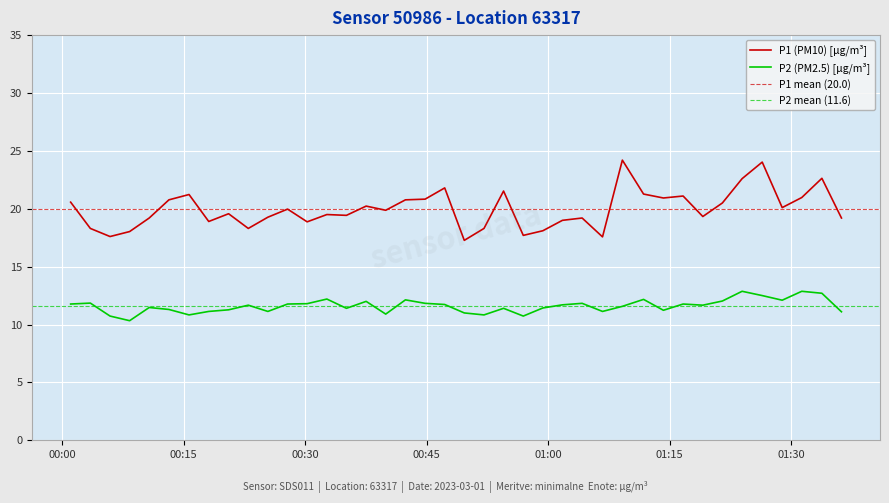

True or false: P2 (PM2.5) [µg/m³] and P1 (PM10) [µg/m³] cross at least once.

False